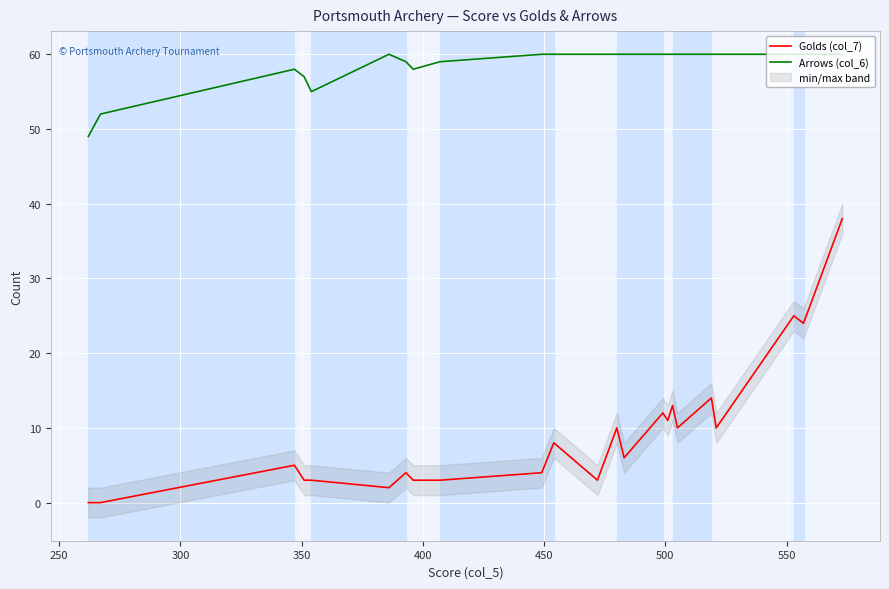

How many series are shown in this chart?

2